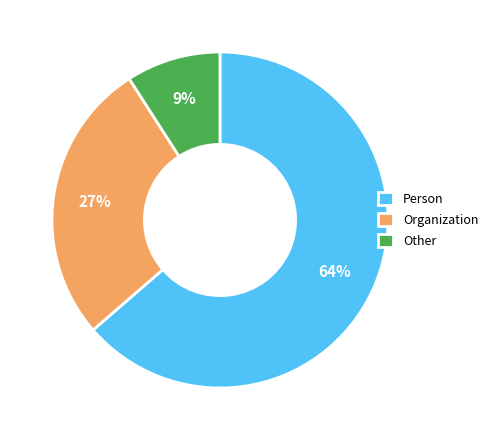

To the nearest percent, what portion does Person represent?

64%